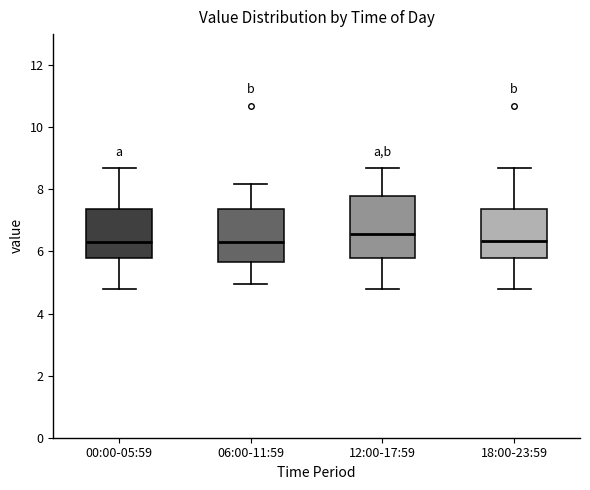

Comparing the boxes themselves (not the whiskers), which one is the tallest?

12:00-17:59